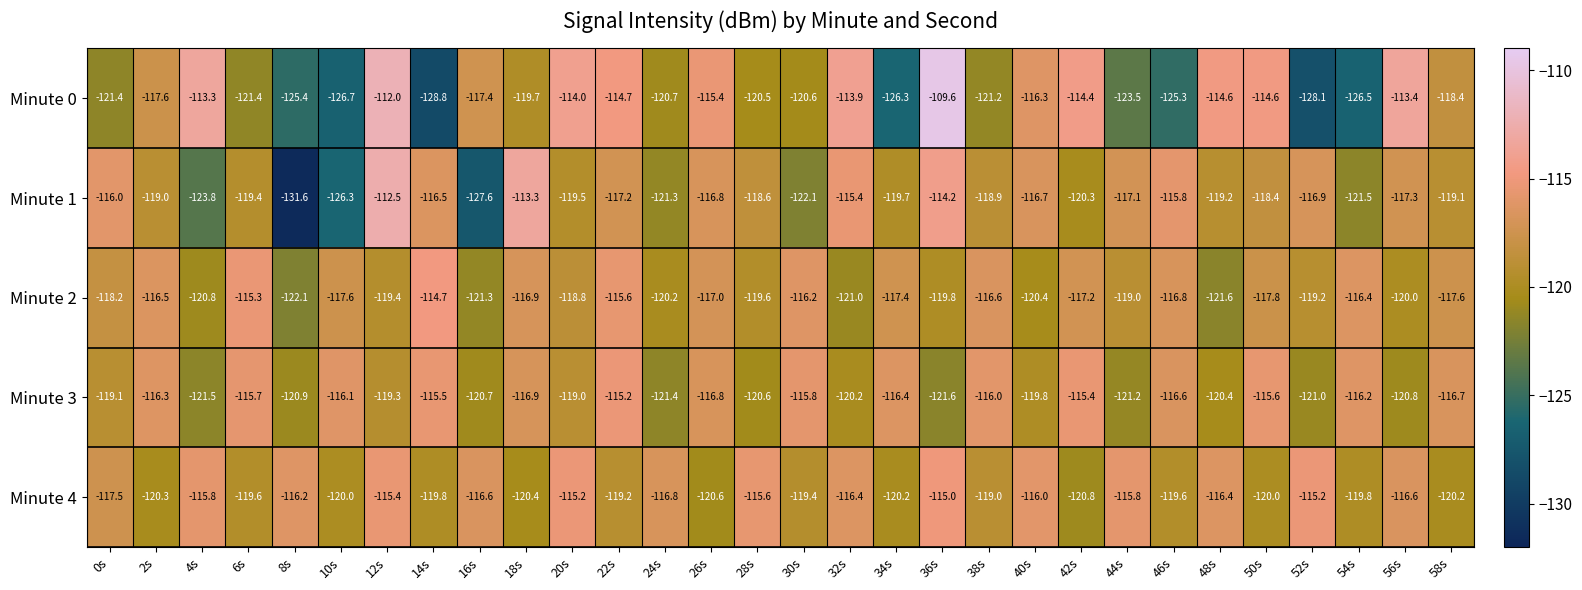

The Minute 3 series shows -115.7 at 6s. True or false?

True